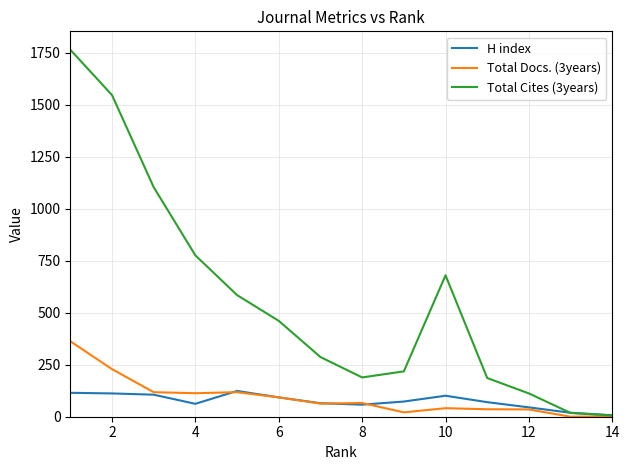

How many distinct data groups are displayed?

3